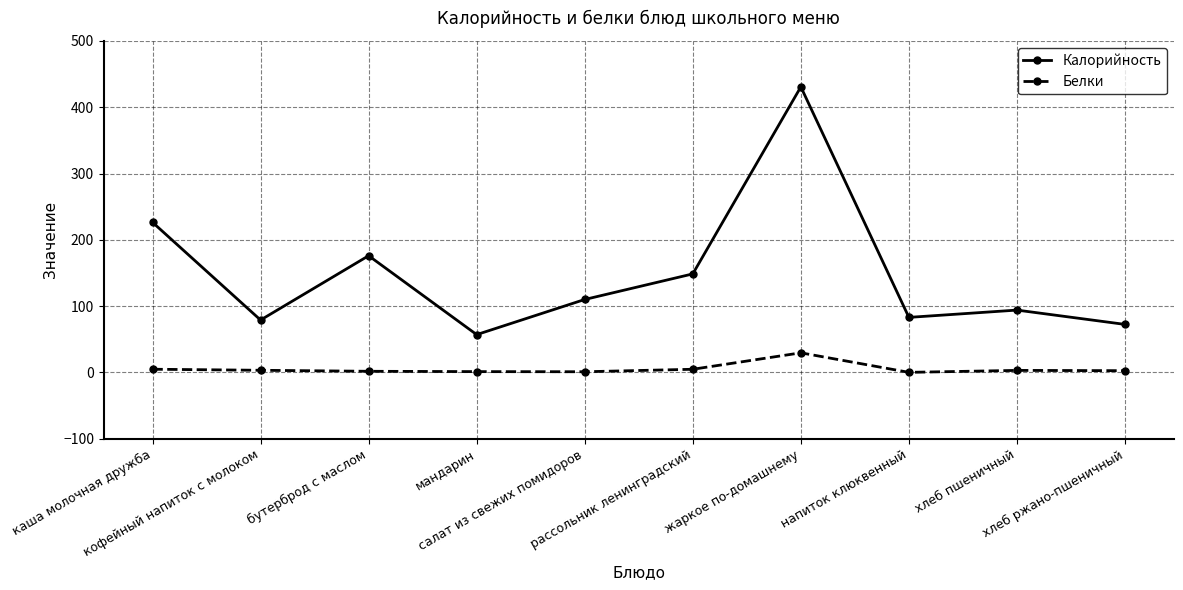

Does the chart display data point markers on the line(s)?

Yes